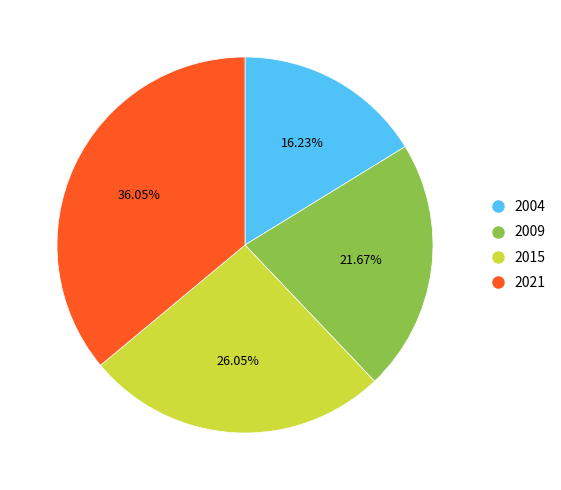

Which slice is the smallest?

2004